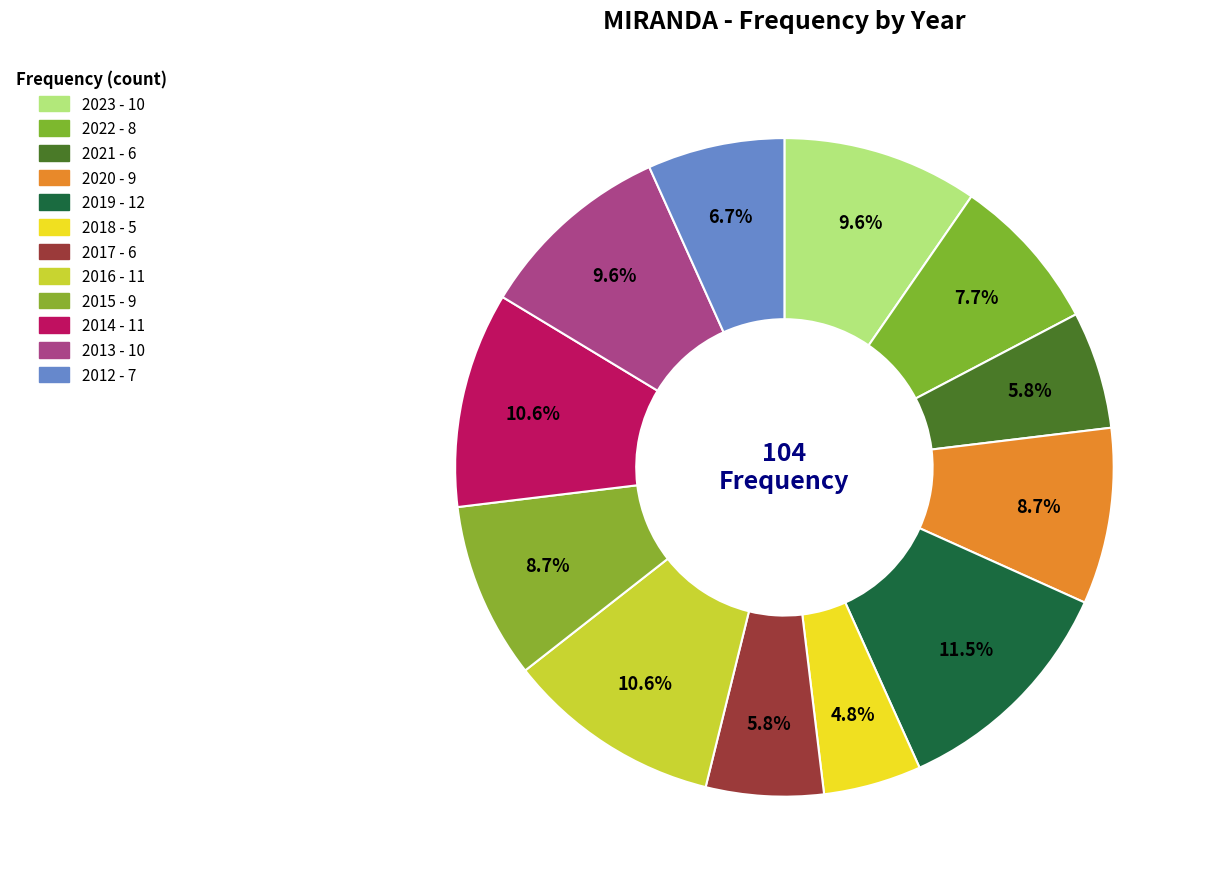

What percentage is NOT represented by 2020?

91.3%